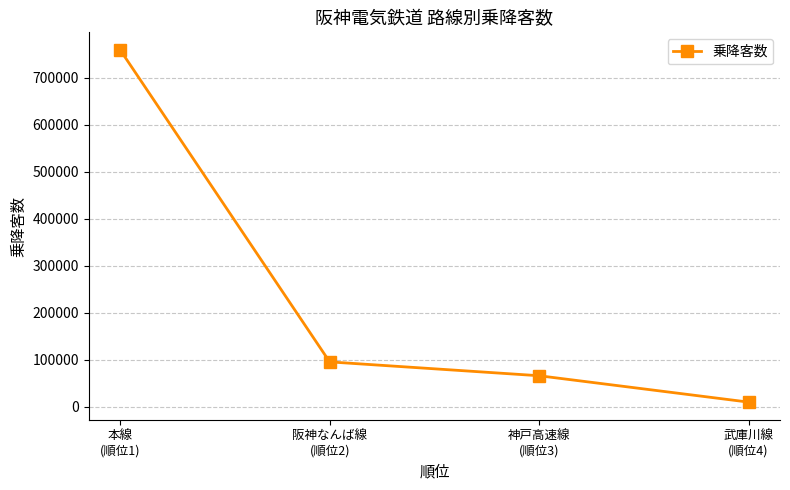

Is this an area chart (filled region under the line)?

No